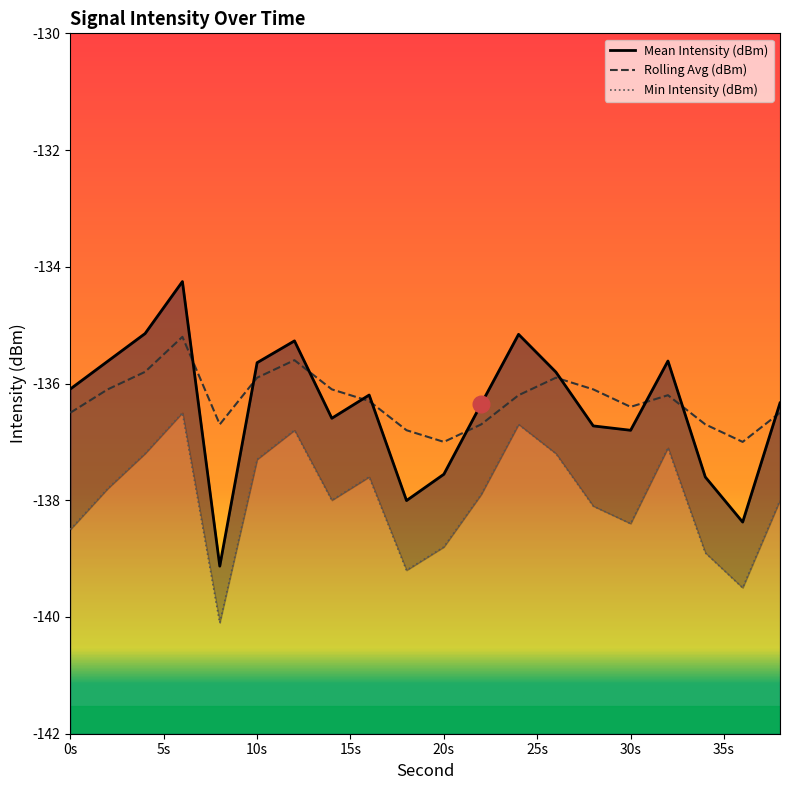

How many data points does each series have?

20